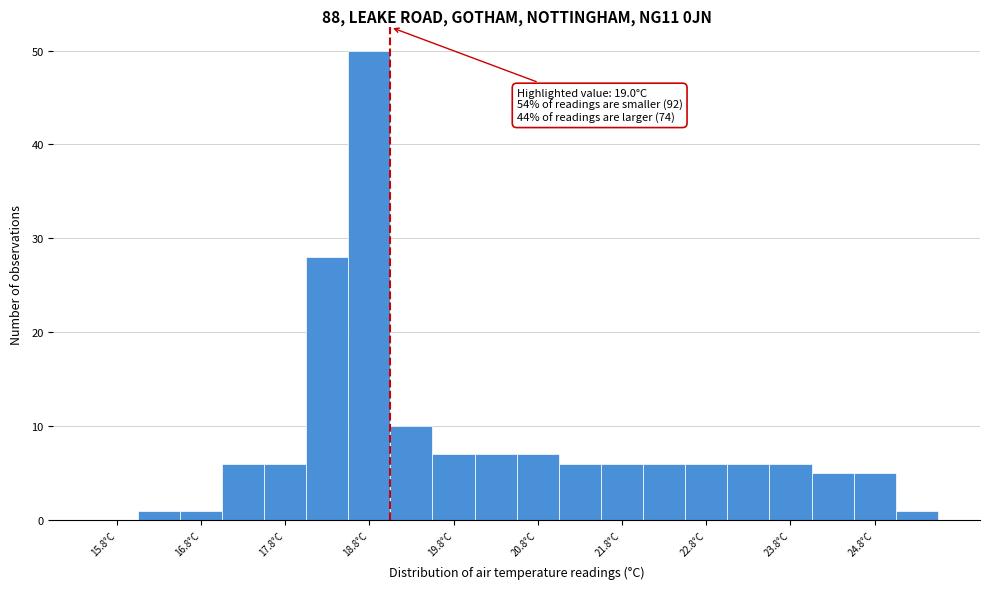

Which range on the x-axis has the tallest bar?

18.5 to 19.0